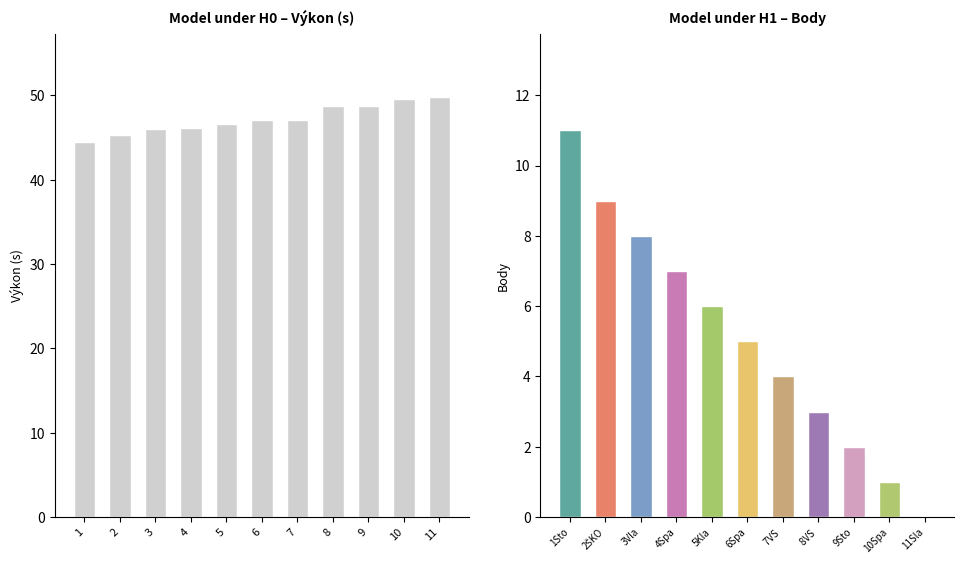

Which has a higher value, 9 or 8?

9